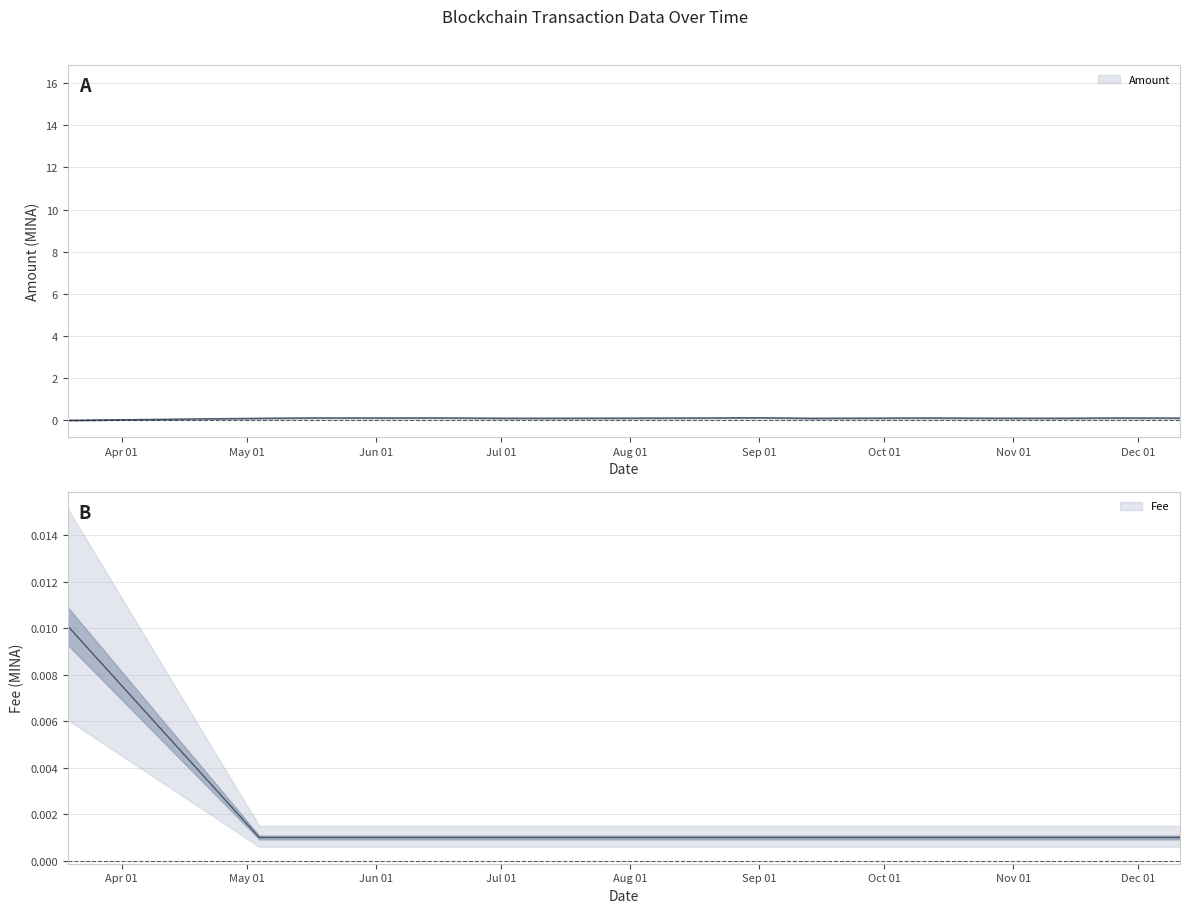

How many intersections are there between Amount and Fee?

2